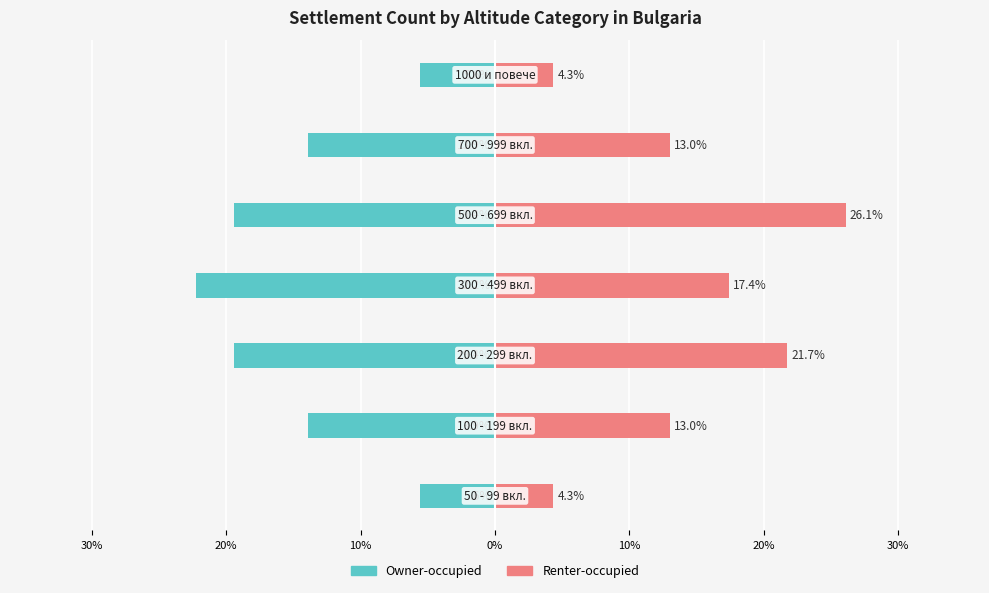

What is the difference between the second highest and second lowest values in the Owner-occupied series?

13.9